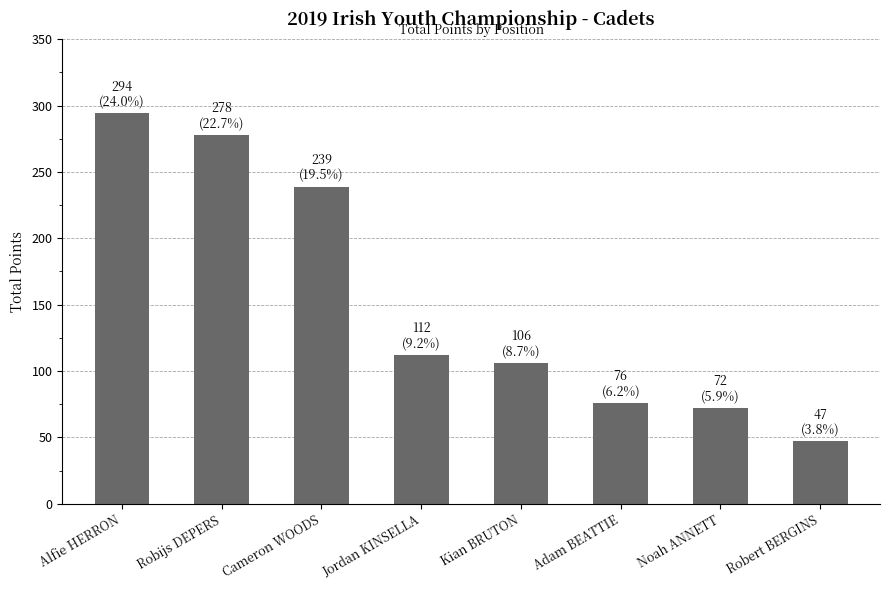

What is the difference between the maximum and minimum values?

247